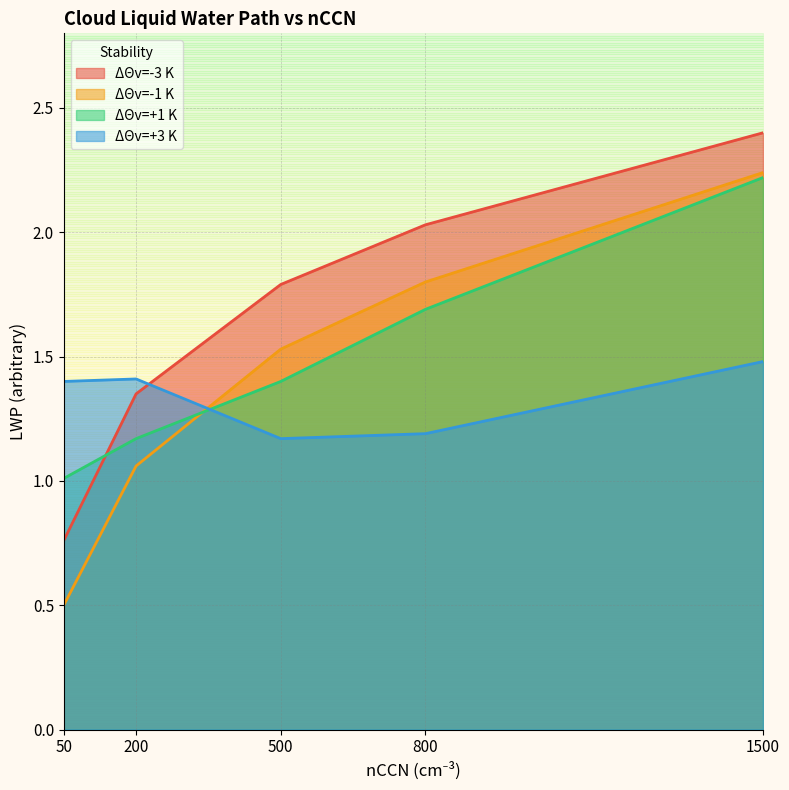

Is the value of ΔΘv=+1 K at 50 greater than the value of ΔΘv=-1 K at 1500?

No